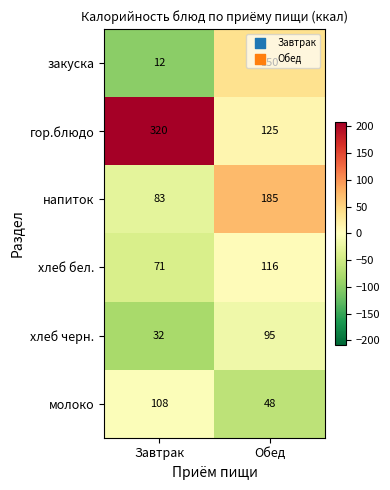

Which series has the largest total across all categories?

гор.блюдо